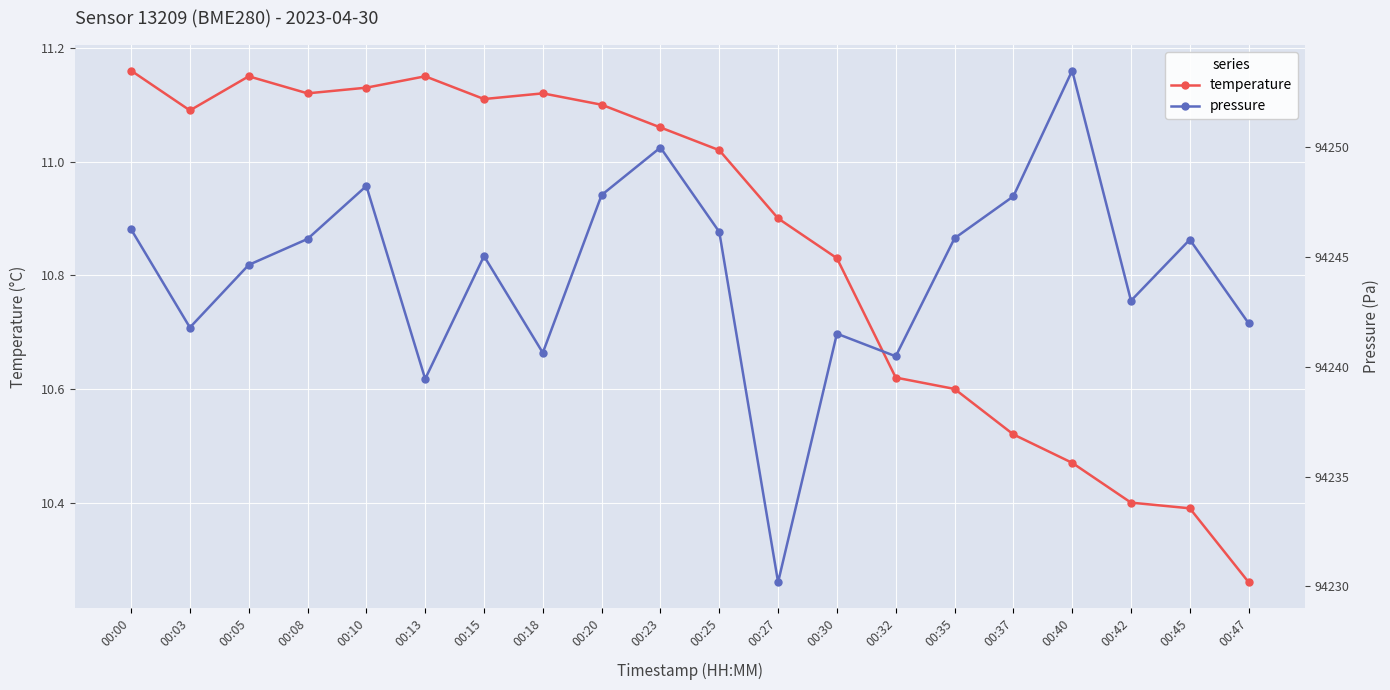

At which label does pressure reach its minimum?

00:27